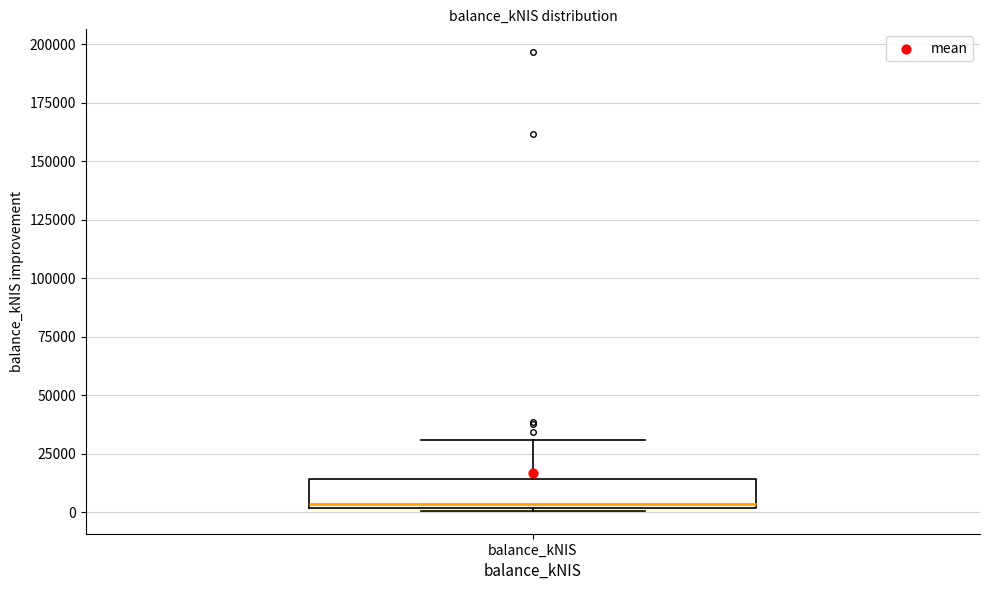

Transcribe this box plot: give where the median line is, the range the box spans, and where the two whiskers end, as read against the y-axis. The values are not printed on the chart, so give them approximately, as read against the axis.

median 5000, box 0 to 15000, whiskers 0 to 30000